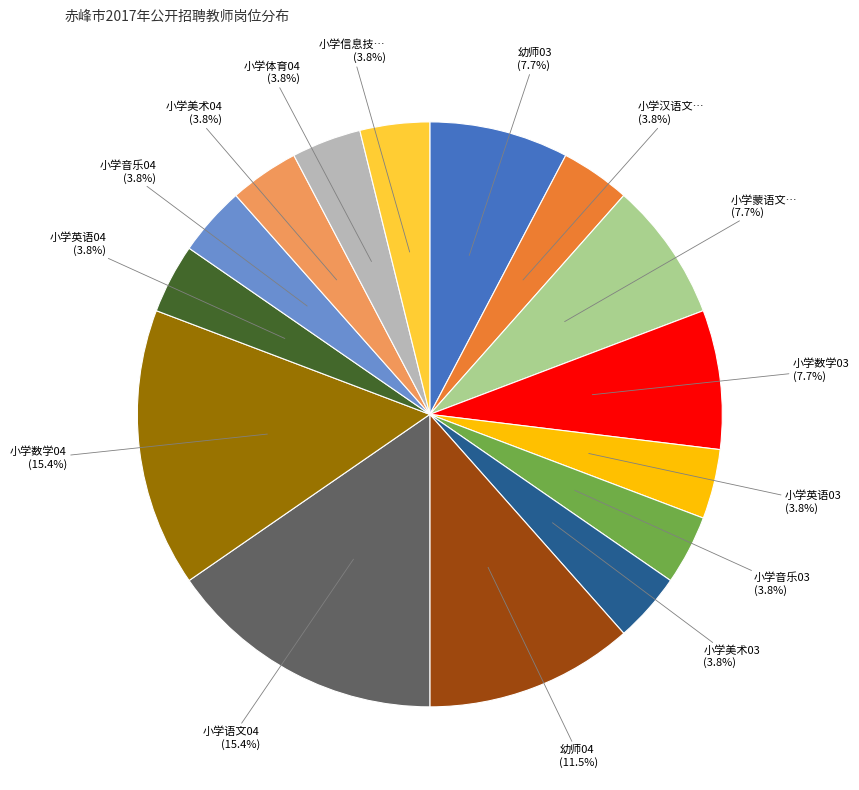

Is there a majority slice in this chart?

No